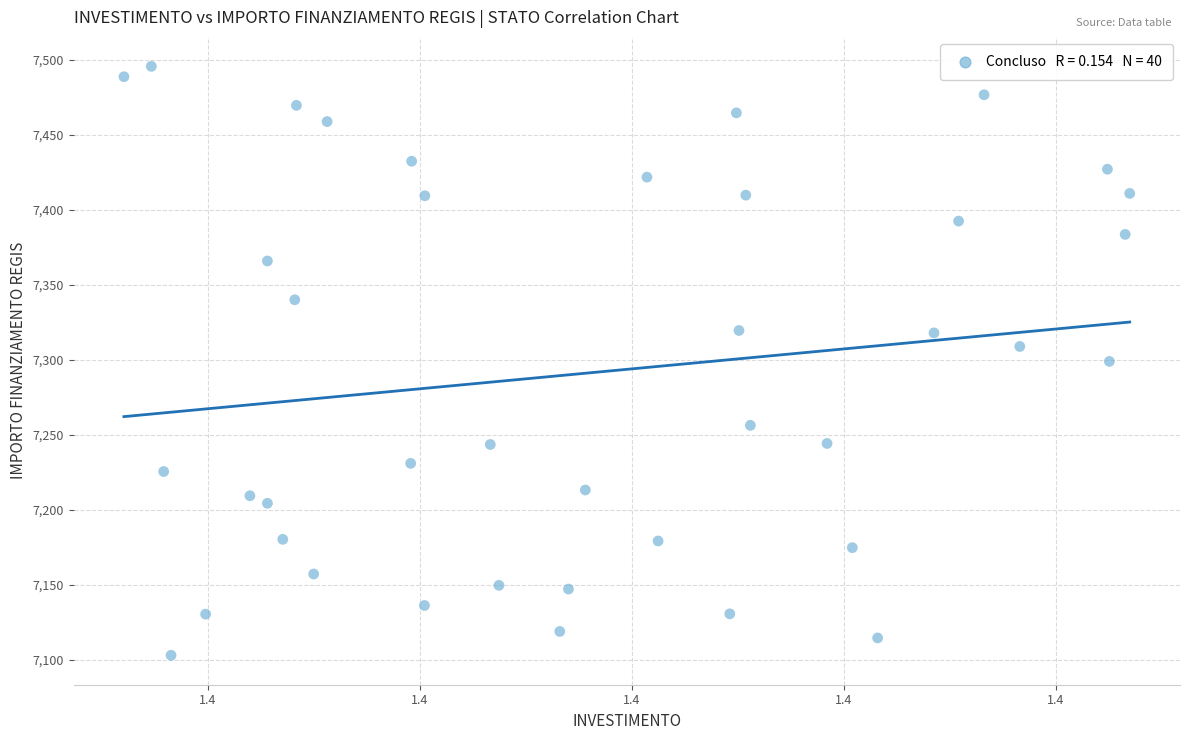

What is the range of Y values (max minus min)?

392.5